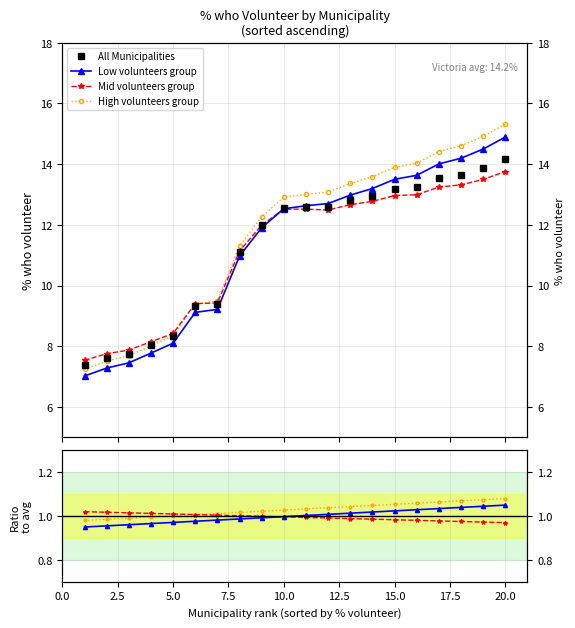

True or false: Low volunteers group and All Municipalities intersect in this chart.

False